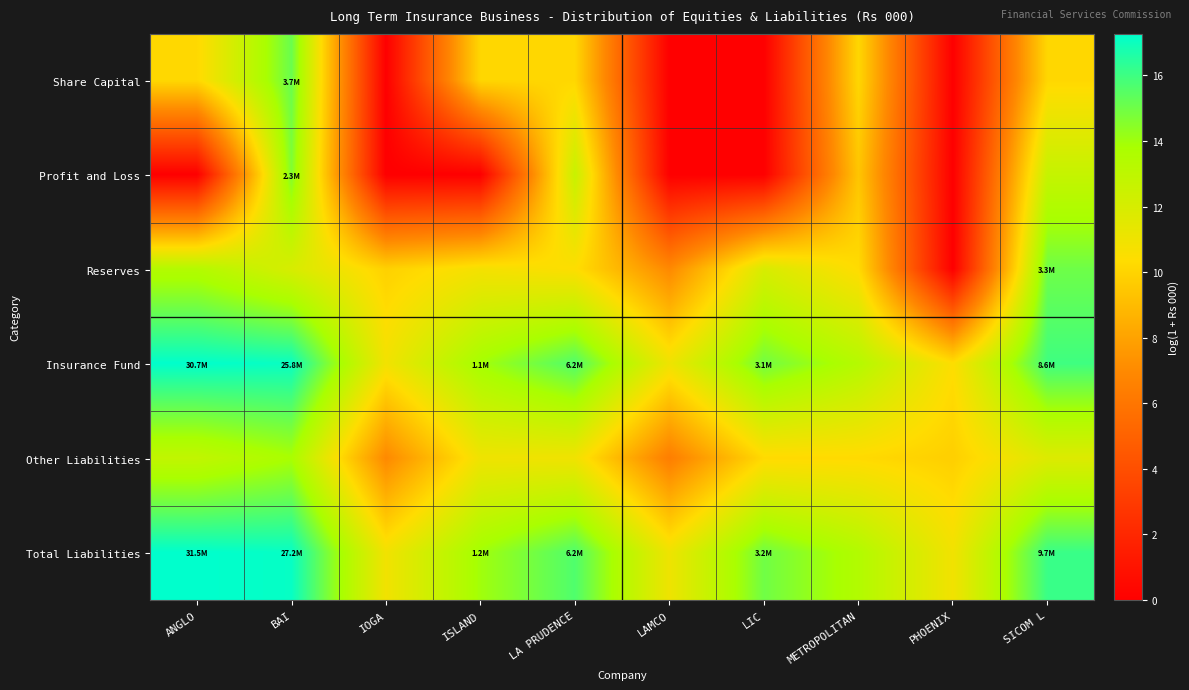

At which category is the sum across all series the highest?

BAI